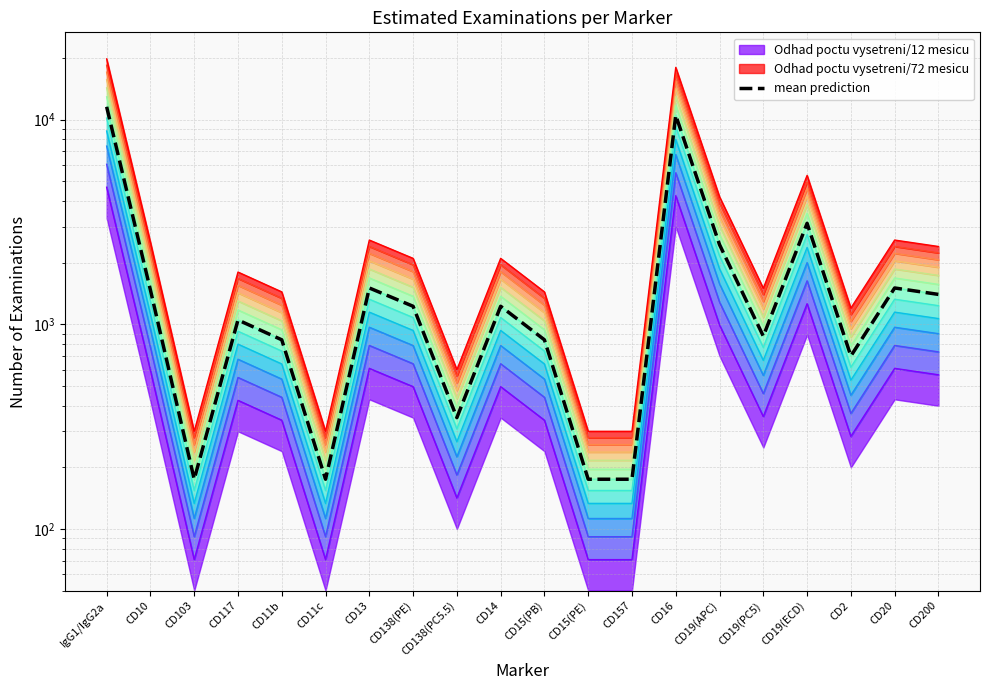

What is the change in value from CD117 to CD138(PE)?

+175